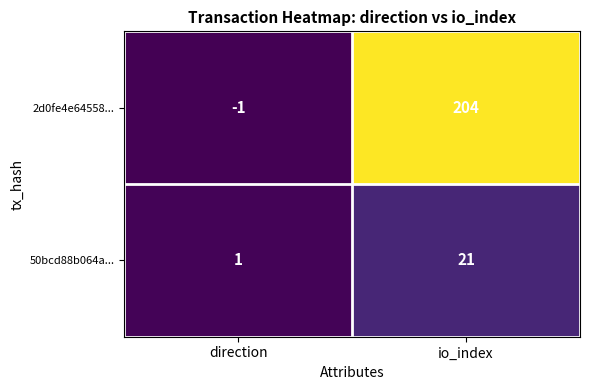

What is the total value across all series at io_index?

225